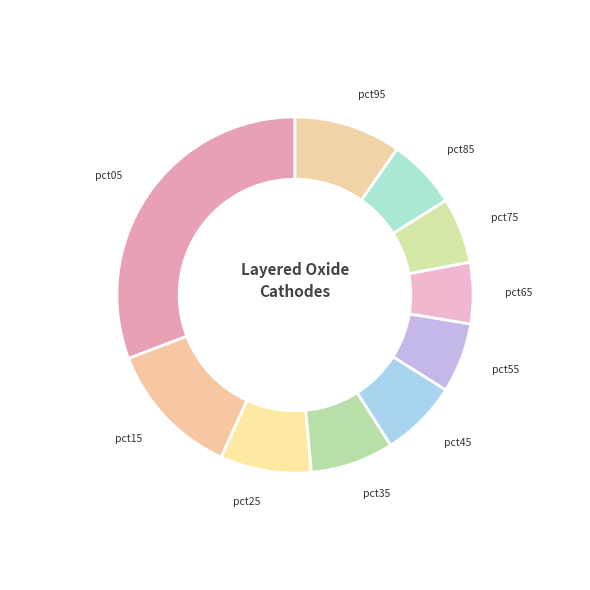

The pct65 slice represents 1% of the pie. True or false?

False